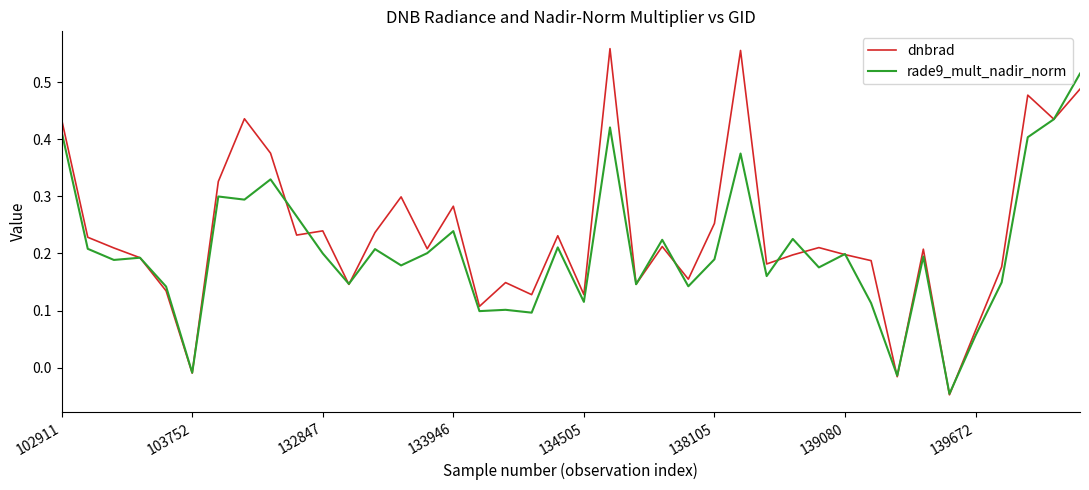

List the series in order of their peak value, lowest first.

rade9_mult_nadir_norm, dnbrad